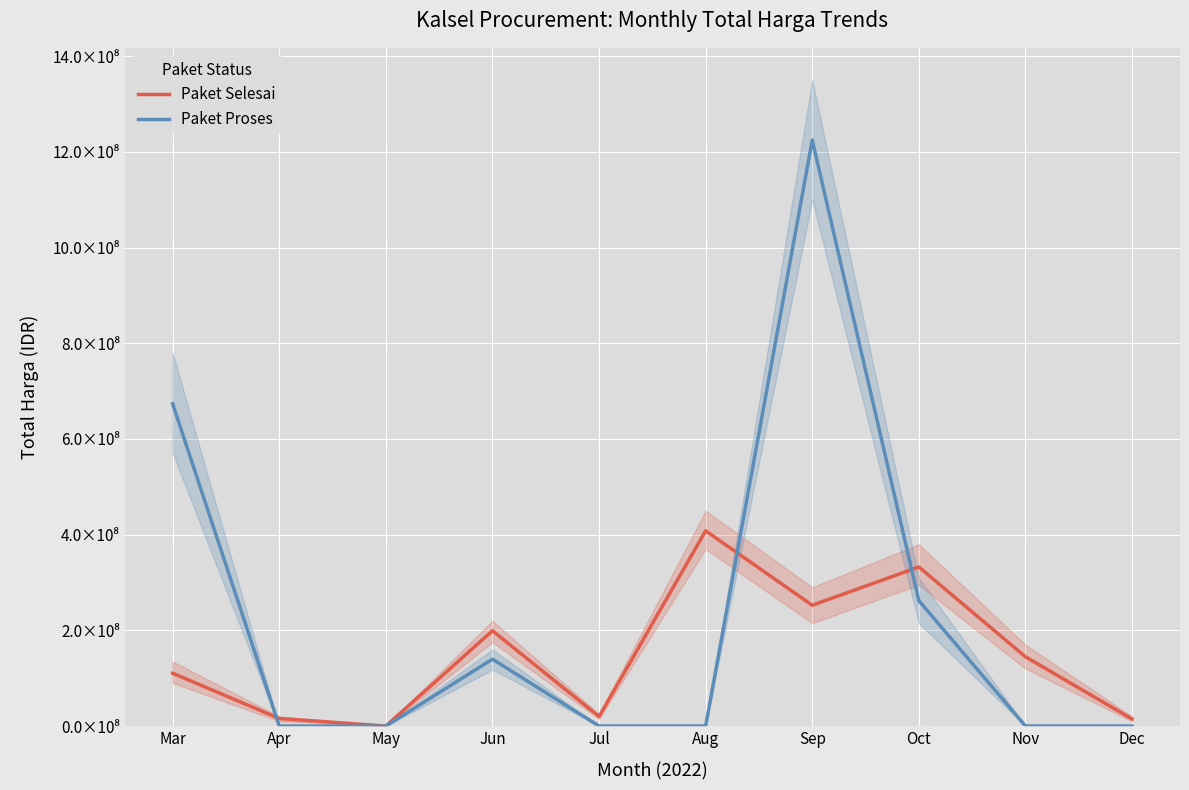

Which series has the largest total across all categories?

Paket Proses